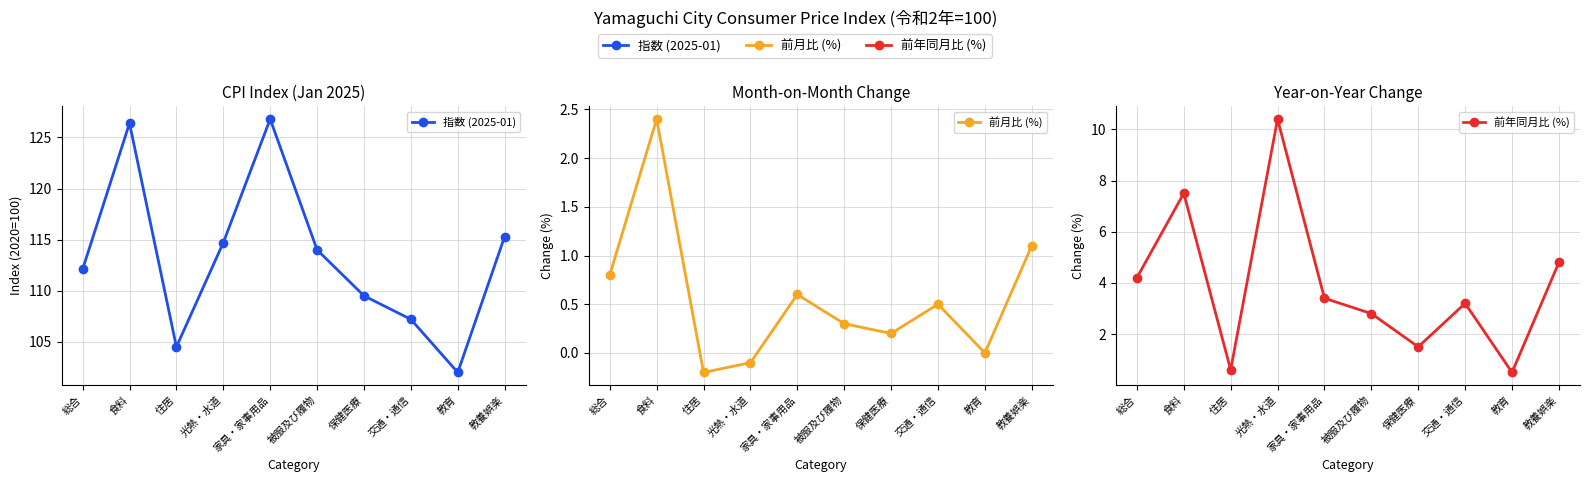

Which category has the lowest value in the 前年同月比 (%) series?

教育